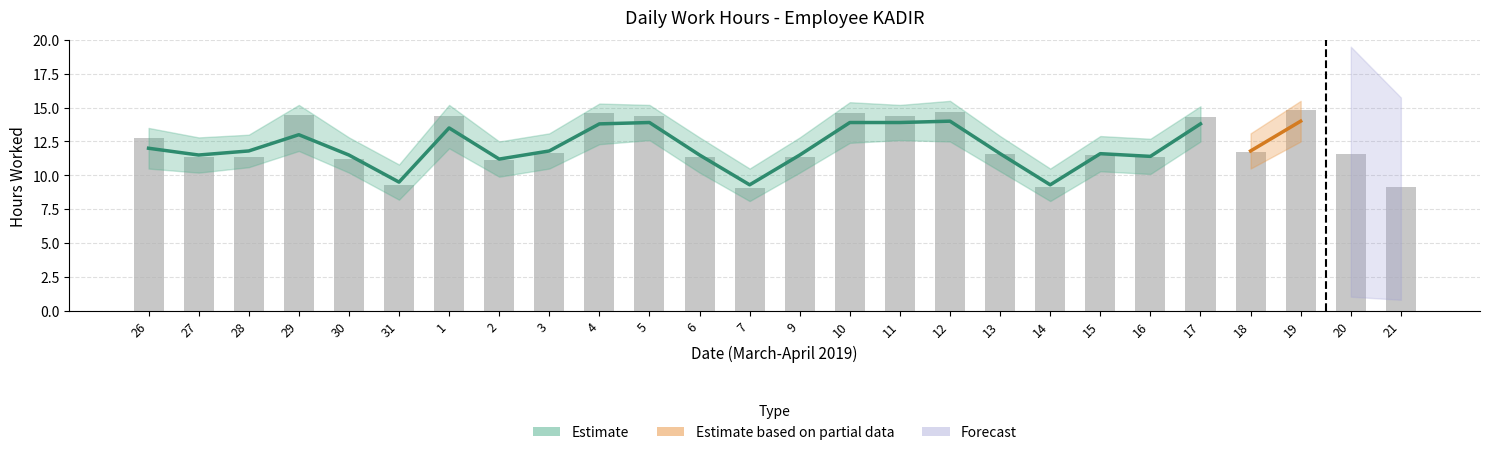

Is it true that the value at 28 is 16.5?

False